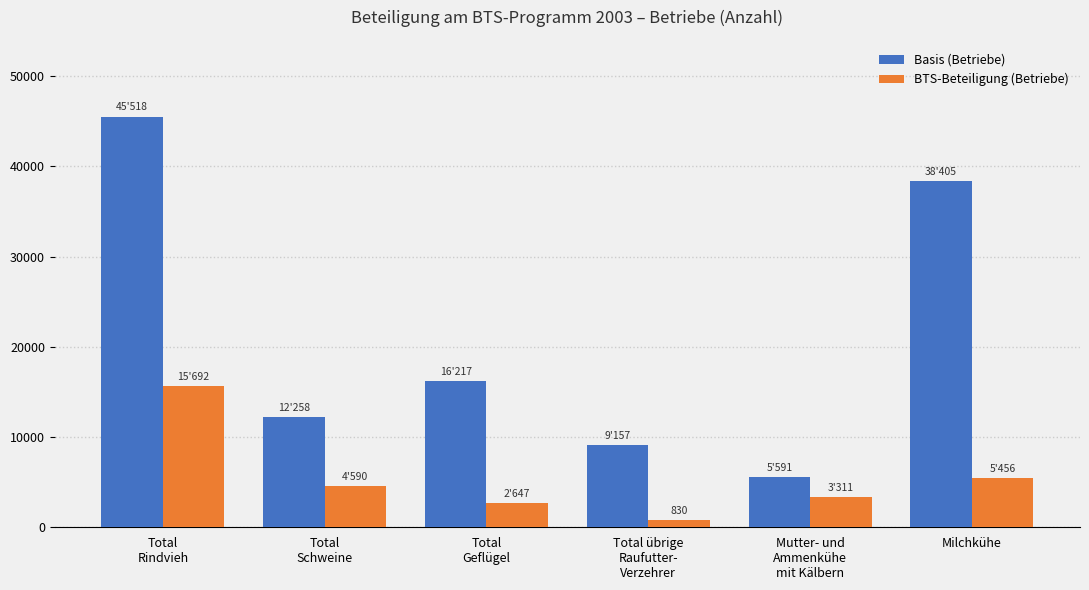

What is the highest value of the BTS-Beteiligung (Betriebe) series?

15692